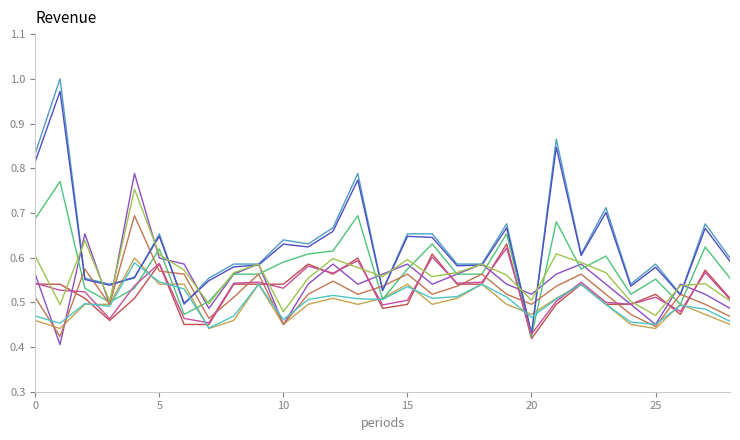

The P2_h01 series shows 0.7 at 14. True or false?

False